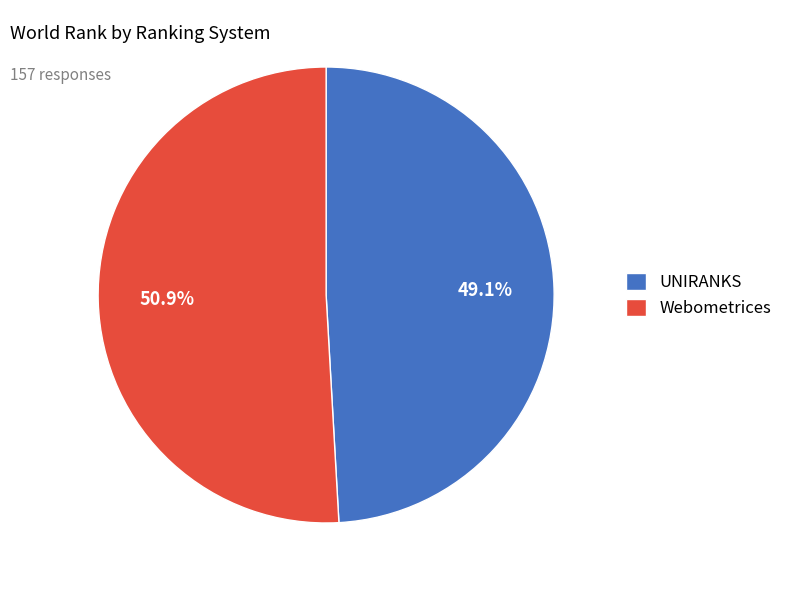

Approximately how many times larger is the value at Webometrices compared to UNIRANKS?

1.0